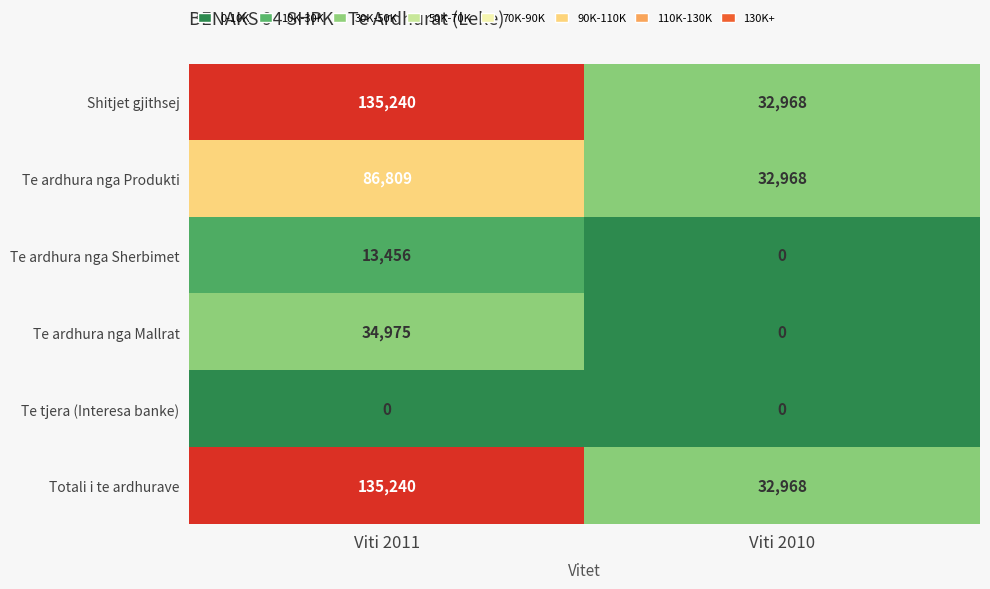

What is the total value across all series at Viti 2010?

98904